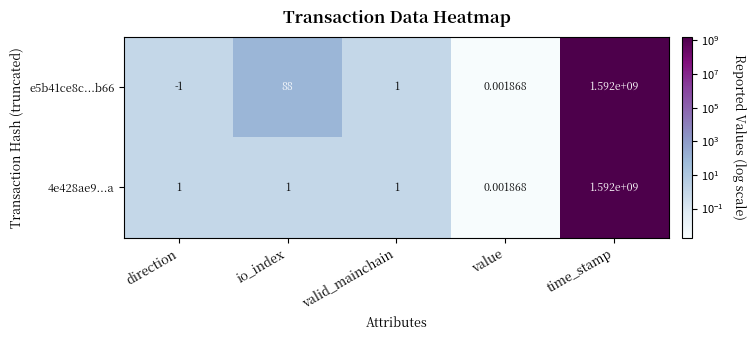

Where is e5b41ce8c...b66 nearest to the value 795999999?

io_index